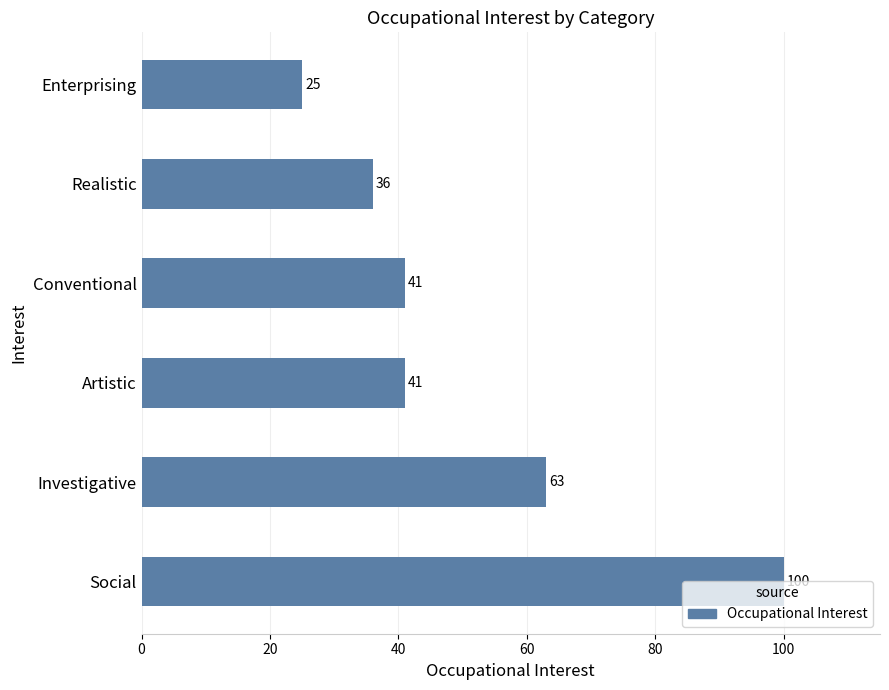

What is the difference between the maximum and second lowest values?

64